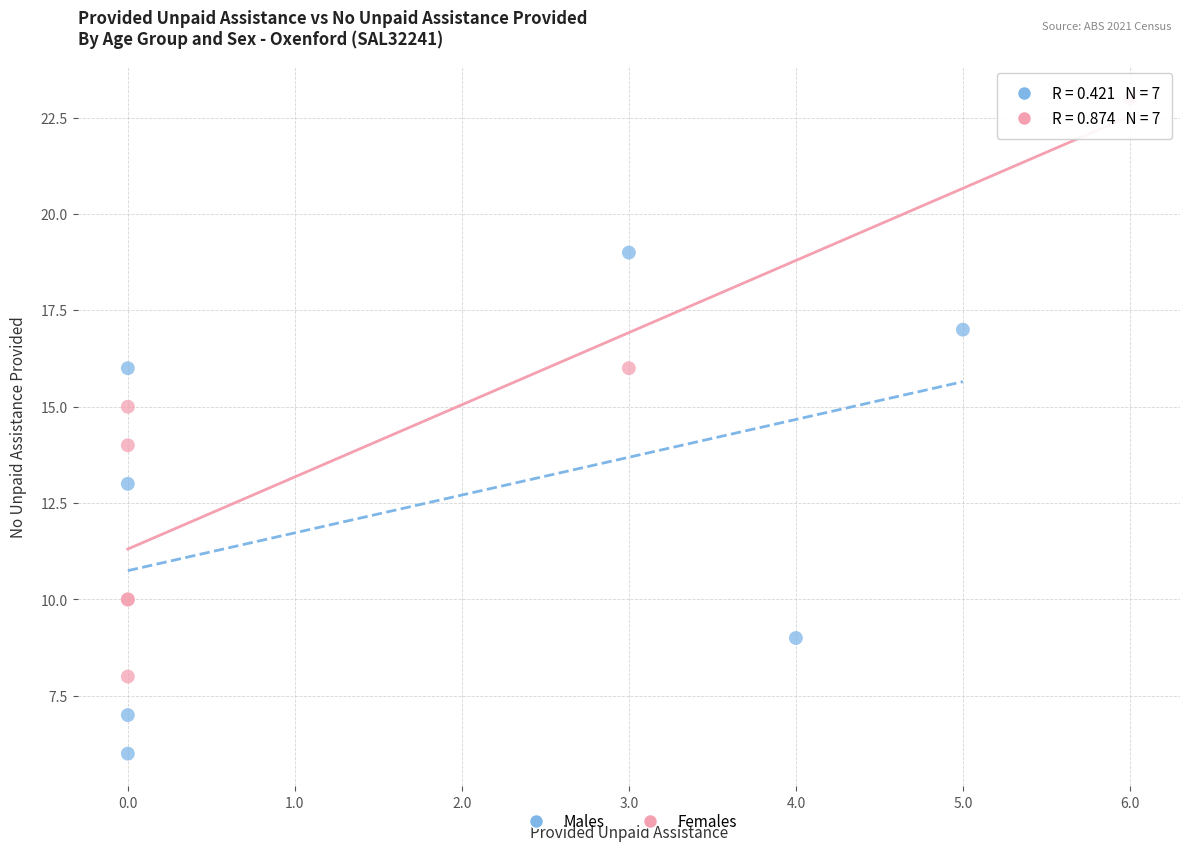

Which series has the widest spread of Y values?

Females